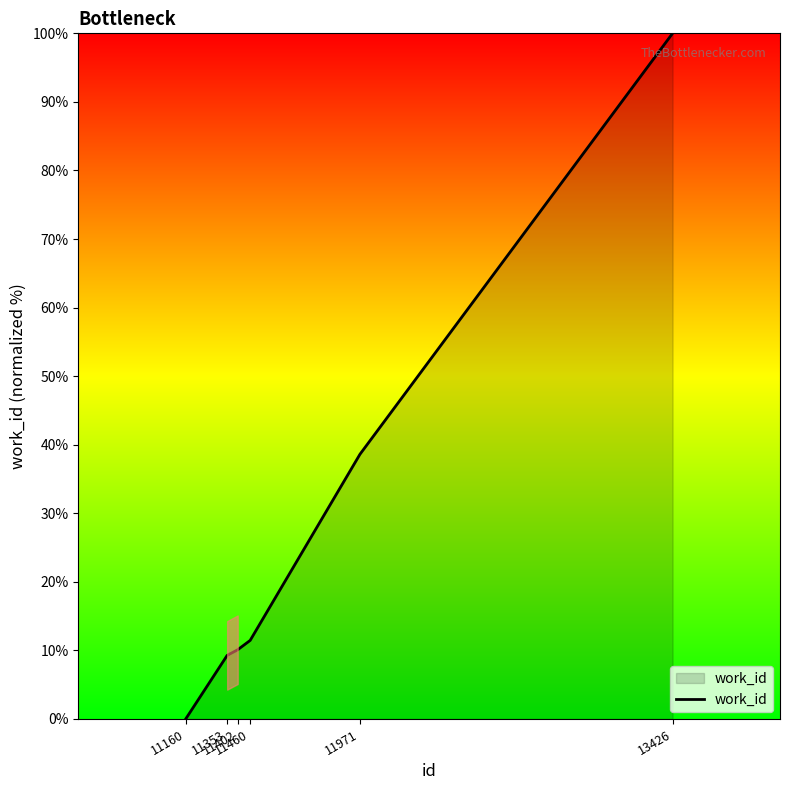

What is the ratio of the value at 11402 to the value at 13426?

0.1